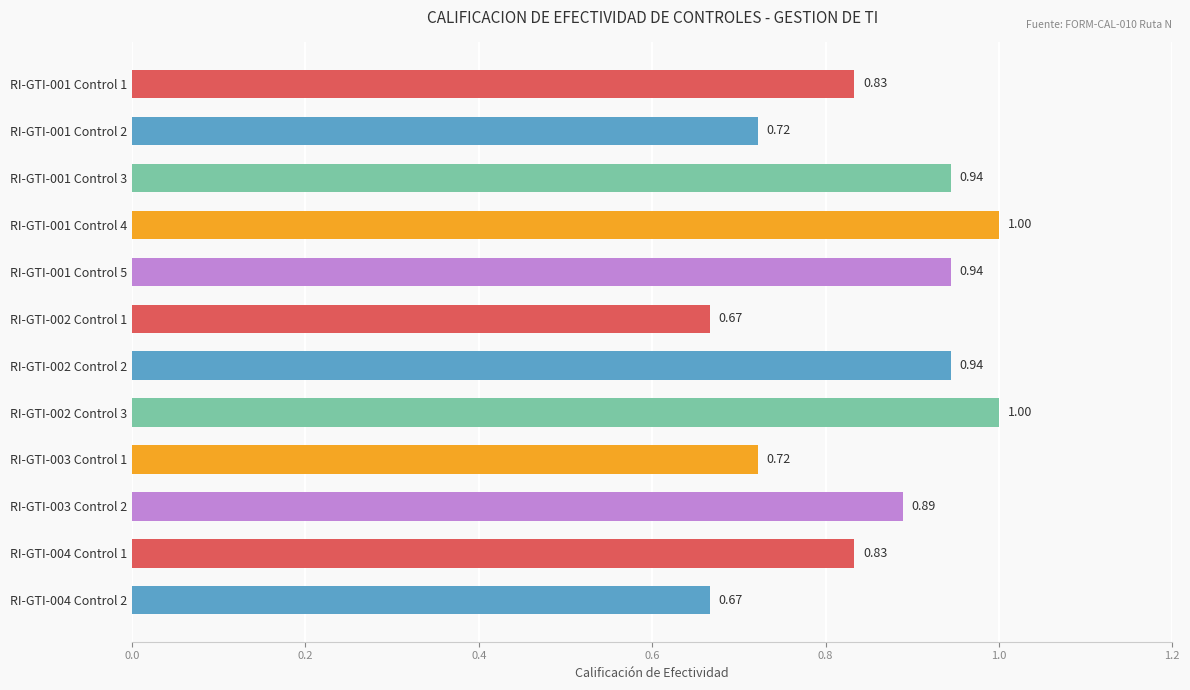

Which has a higher value, RI-GTI-001 Control 5 or RI-GTI-002 Control 1?

RI-GTI-001 Control 5